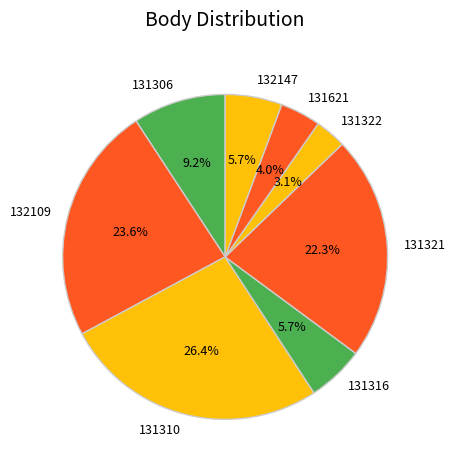

The 131310 slice represents 26% of the pie. True or false?

True